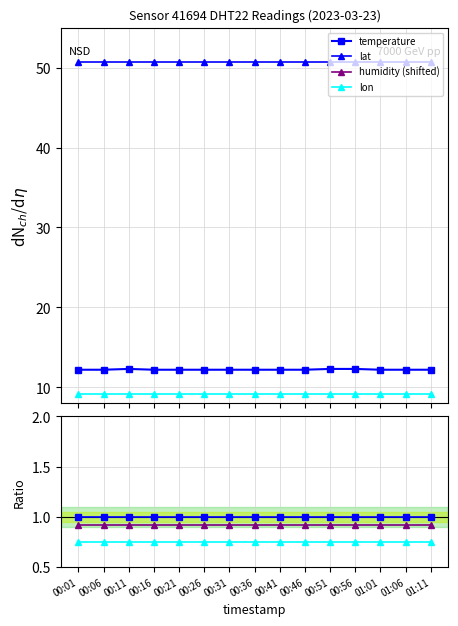

At which label does humidity reach its minimum?

00:01